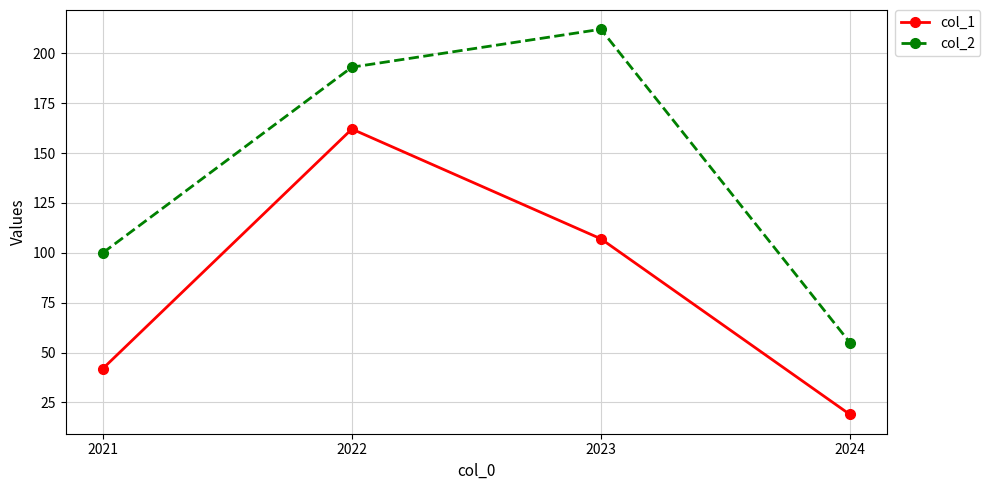

What is the difference between the maximum and second lowest values in the col_2 series?

112